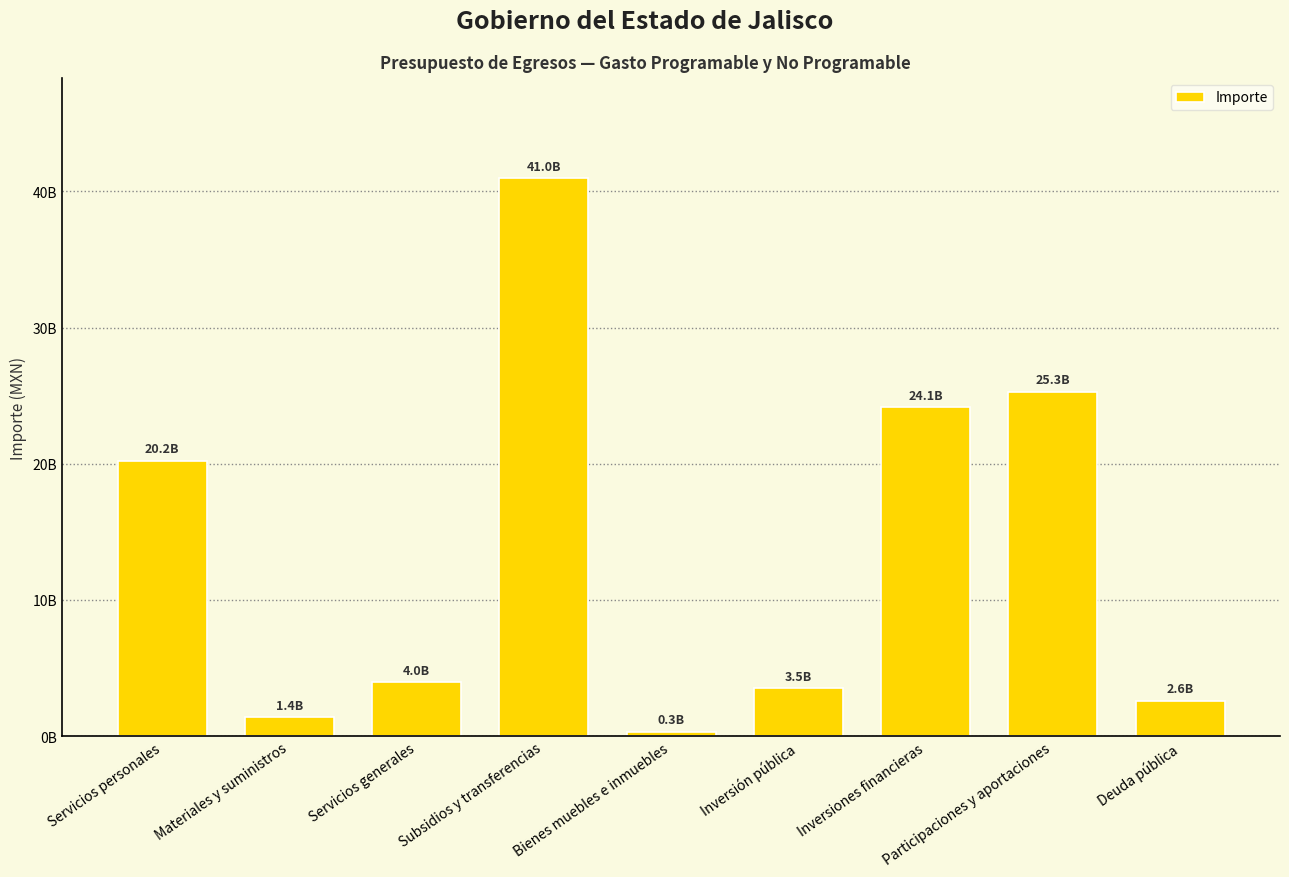

Reading left to right, list all the values displayed in this chart.

Servicios personales=20211740776	Materiales y suministros=1409010441	Servicios generales=3970569108	Subsidios y transferencias=40955351912	Bienes muebles e inmuebles=310788892	Inversión pública=3515120386	Inversiones financieras=24139441565	Participaciones y aportaciones=25285061300	Deuda pública=2603336300